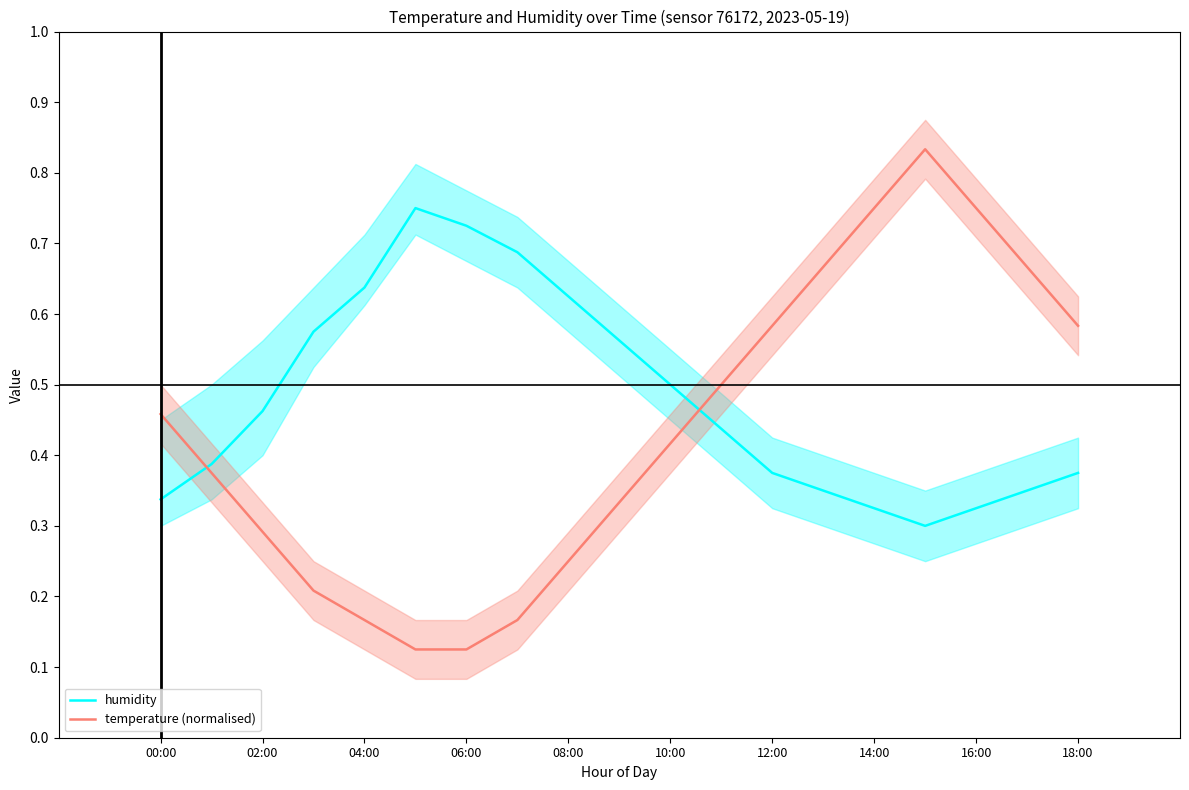

Is the value of humidity at 08:00 greater than the value of temperature (normalised) at 16:00?

No